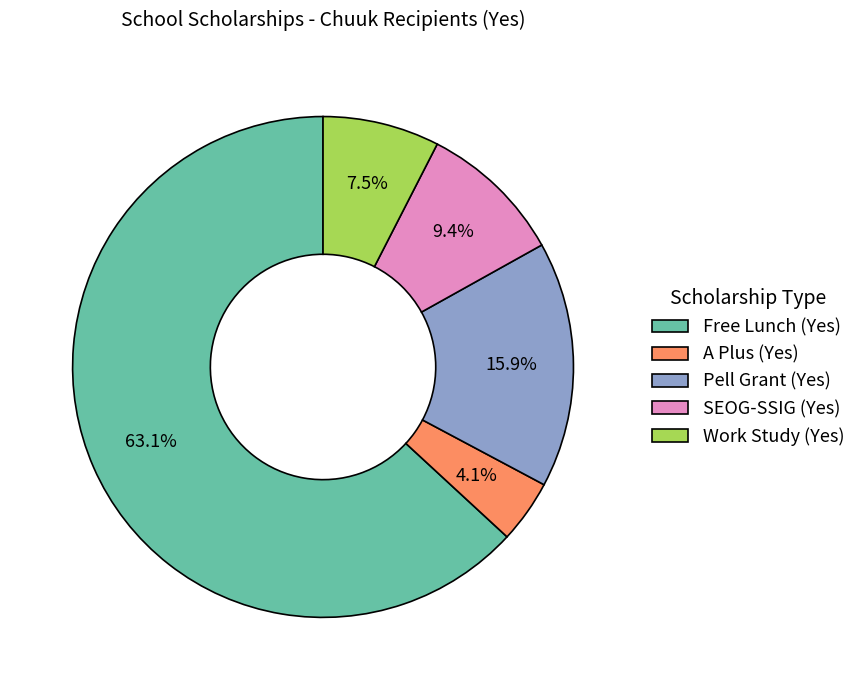

To the nearest percent, what is the difference between the A Plus (Yes) and SEOG-SSIG (Yes) slice percentages?

5%